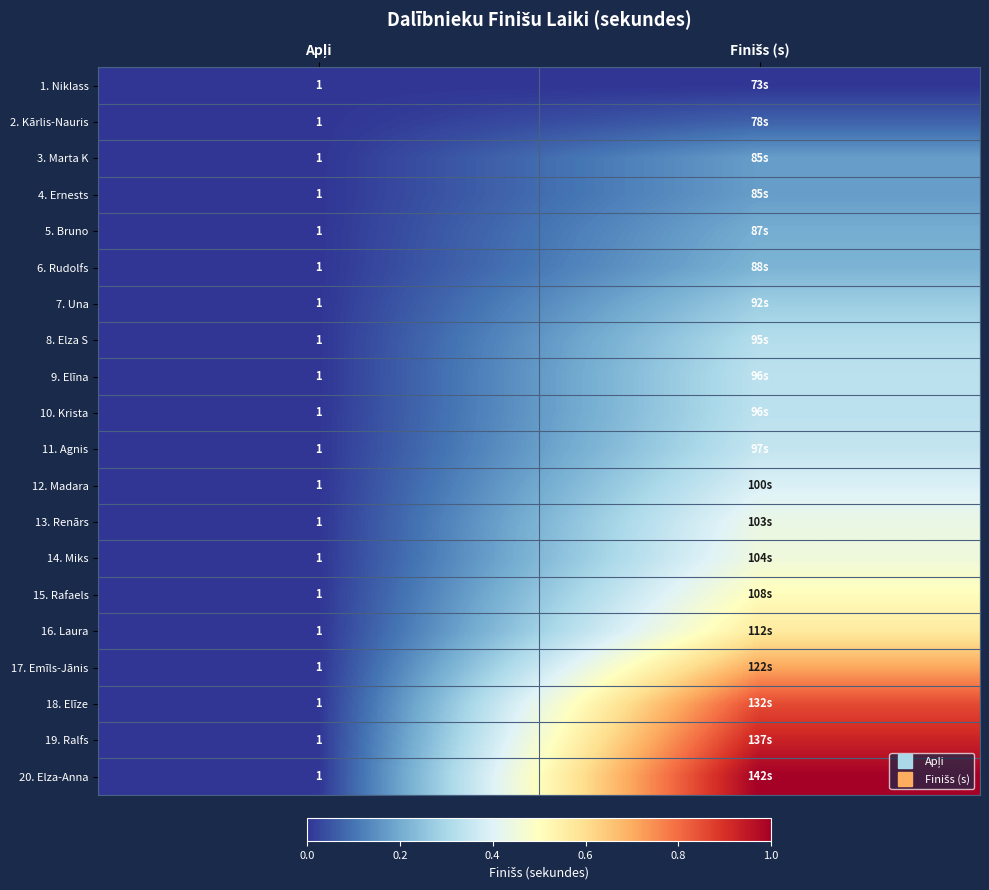

At Apļi, list the series in order from largest to smallest.

1. Niklass, 2. Kārlis-Nauris, 3. Marta K, 4. Ernests, 5. Bruno, 6. Rudolfs, 7. Una, 8. Elza S, 9. Elīna, 10. Krista, 11. Agnis, 12. Madara, 13. Renārs, 14. Miks, 15. Rafaels, 16. Laura, 17. Emīls-Jānis, 18. Elīze, 19. Ralfs, 20. Elza-Anna